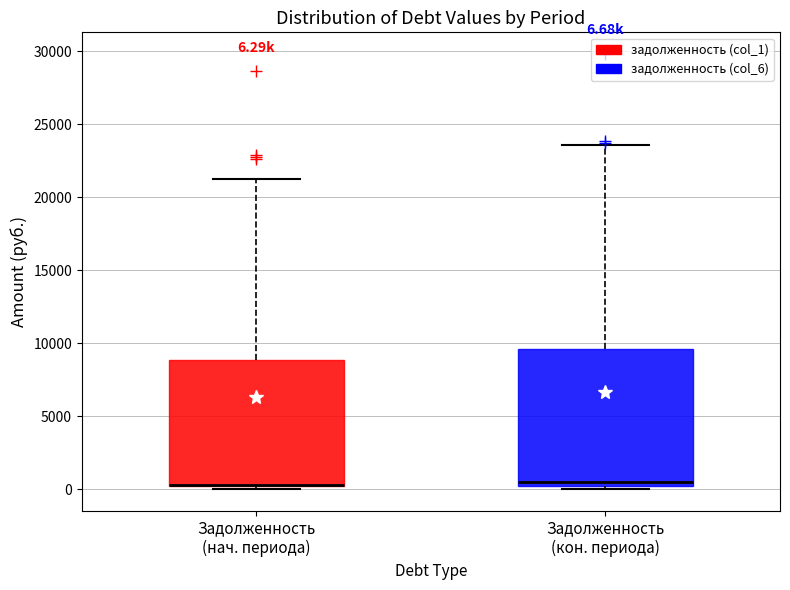

Which box is the tallest, from its lower edge to its upper edge?

Задолженность (кон. периода)